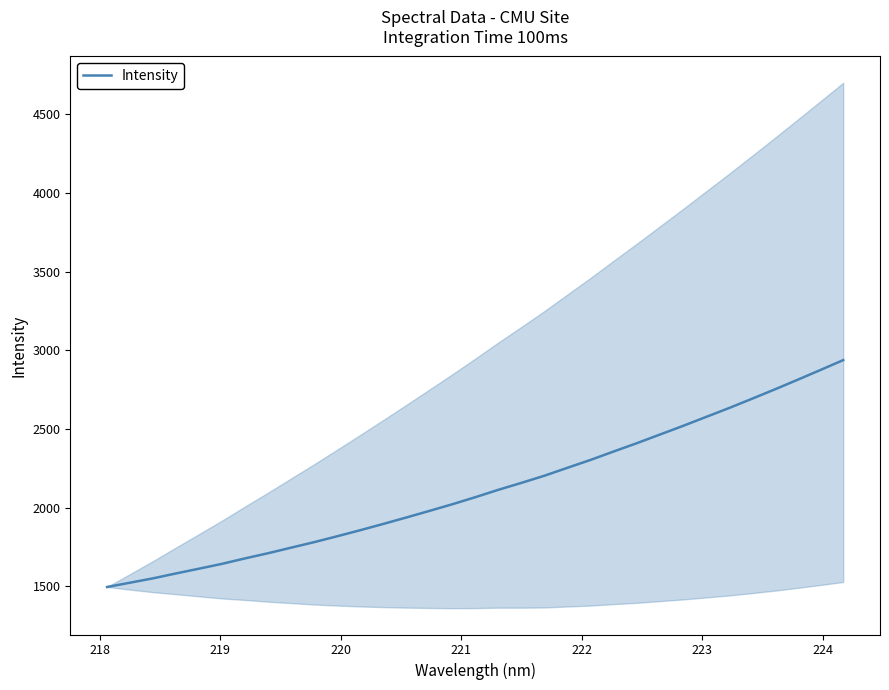

What is the maximum value for Intensity?

2938.2